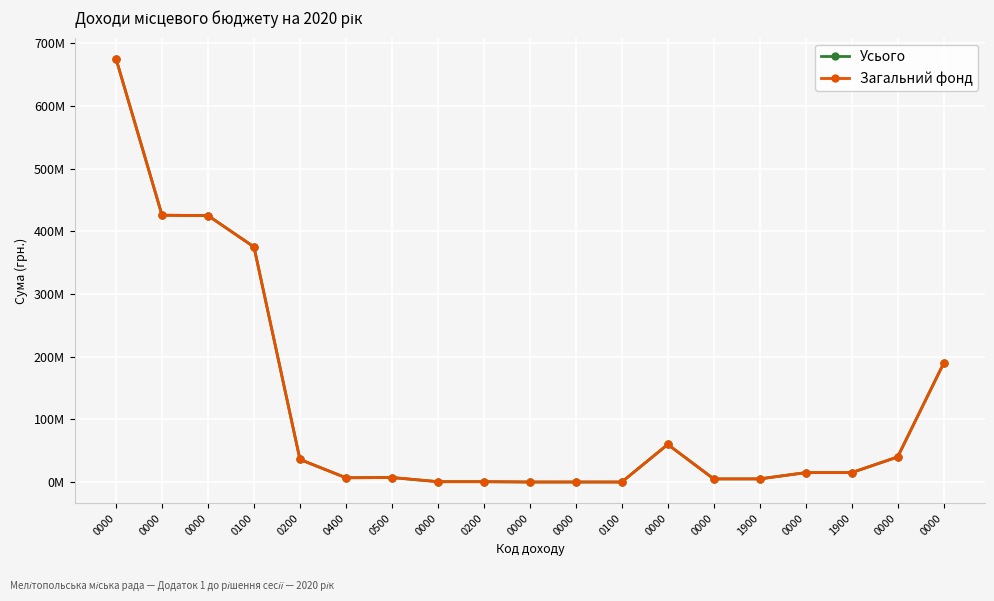

True or false: Загальний фонд and Усього intersect in this chart.

False